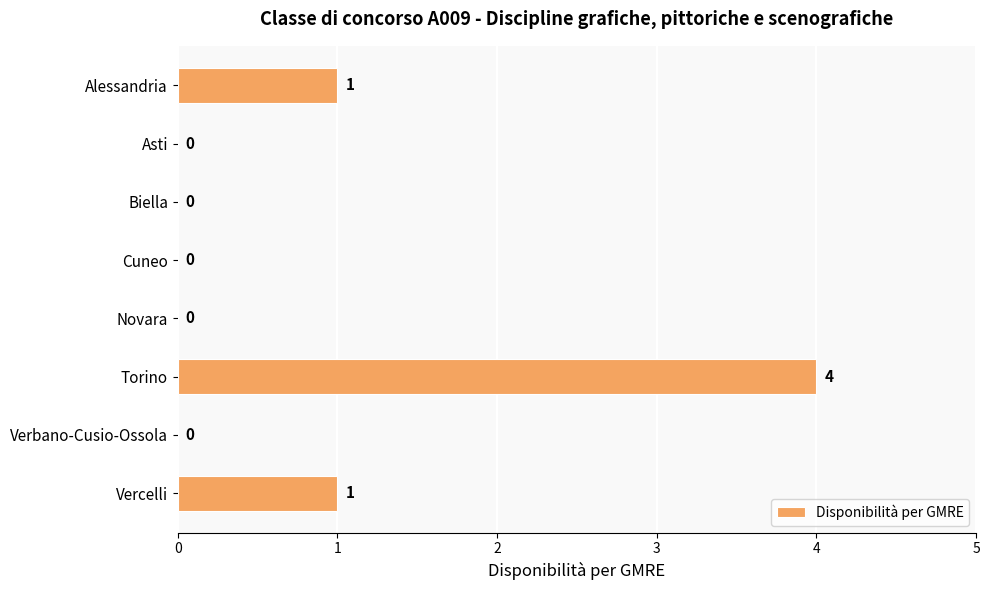

Reading top to bottom, what are all the values shown in this chart?

Alessandria=1	Asti=0	Biella=0	Cuneo=0	Novara=0	Torino=4	Verbano-Cusio-Ossola=0	Vercelli=1